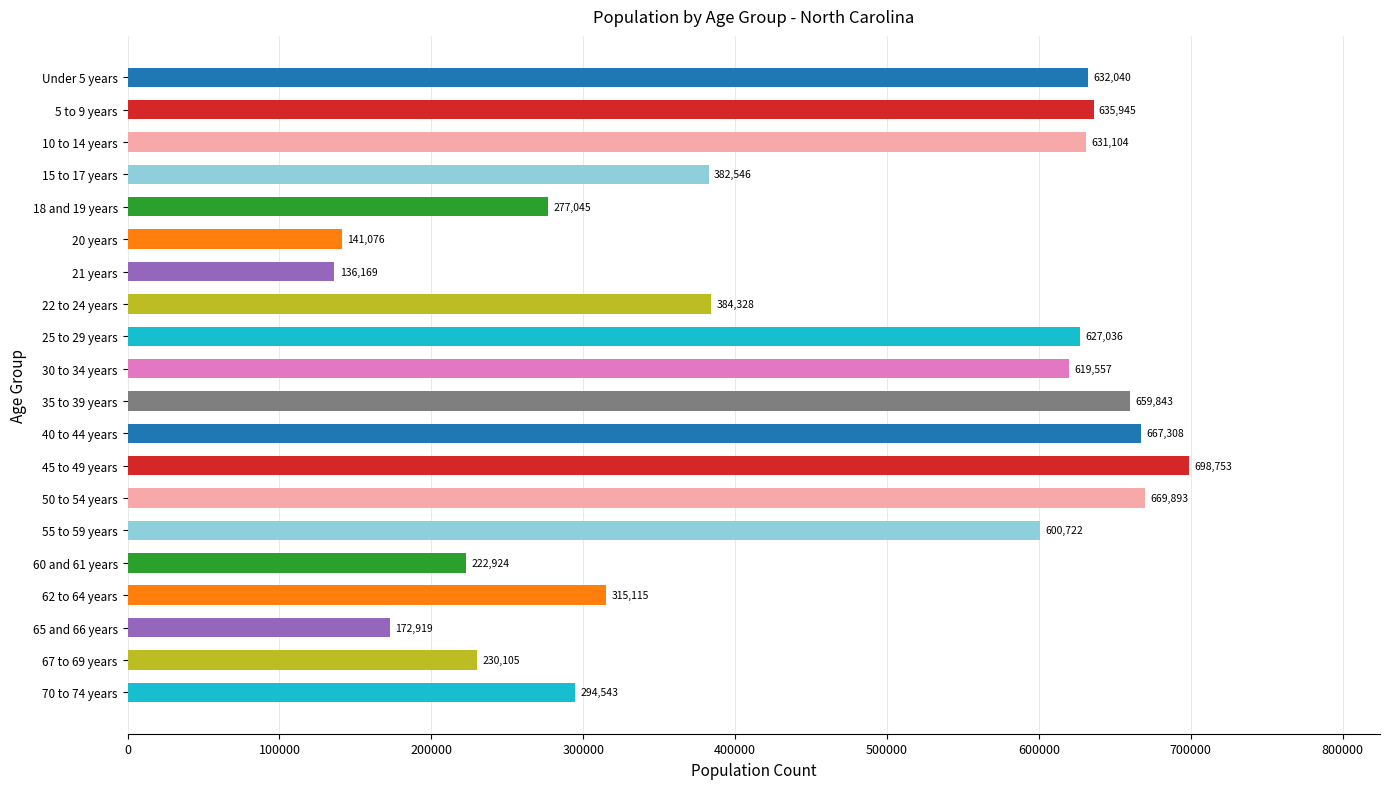

Between 15 to 17 years and 62 to 64 years, which is larger?

15 to 17 years